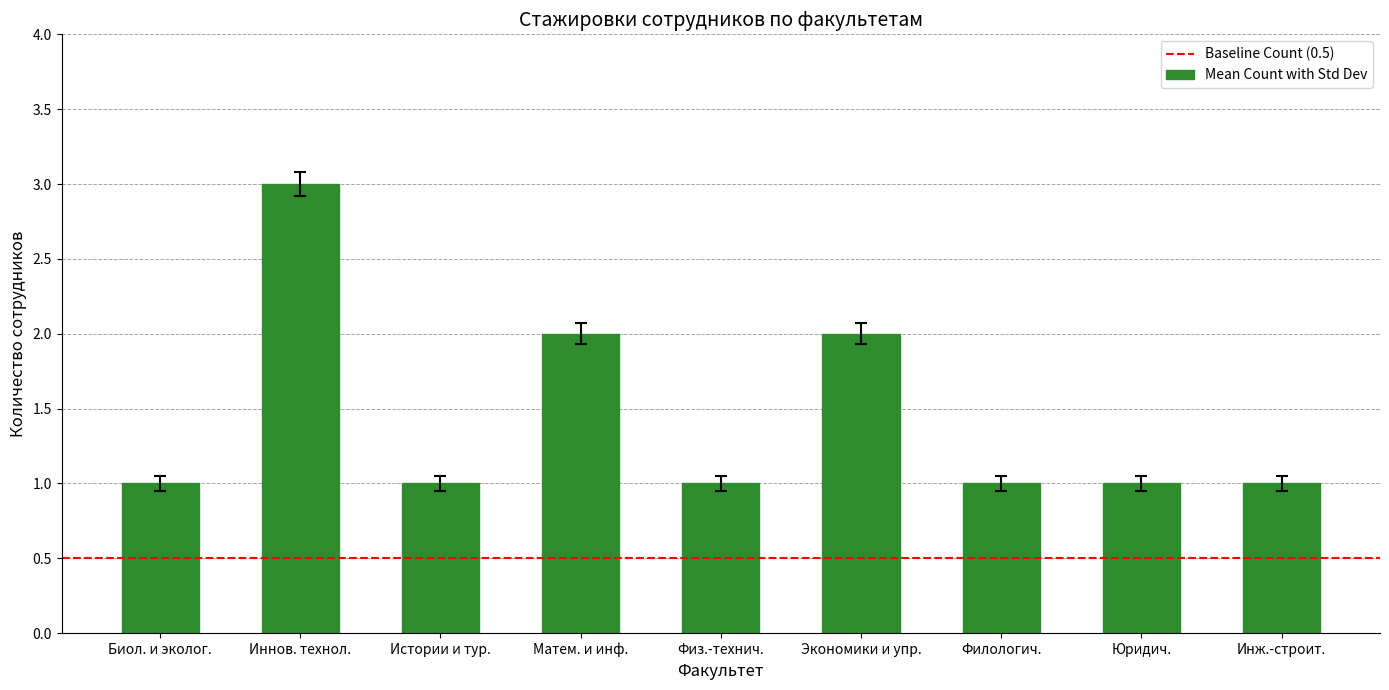

What is the sum of all values?

13